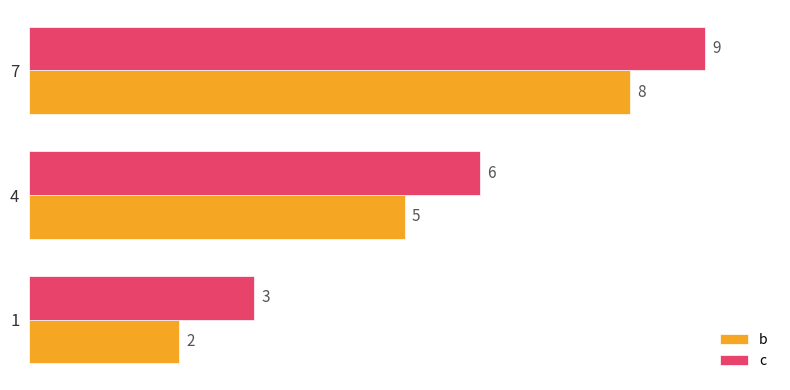

Count the b values in the range 2 to 8.

3